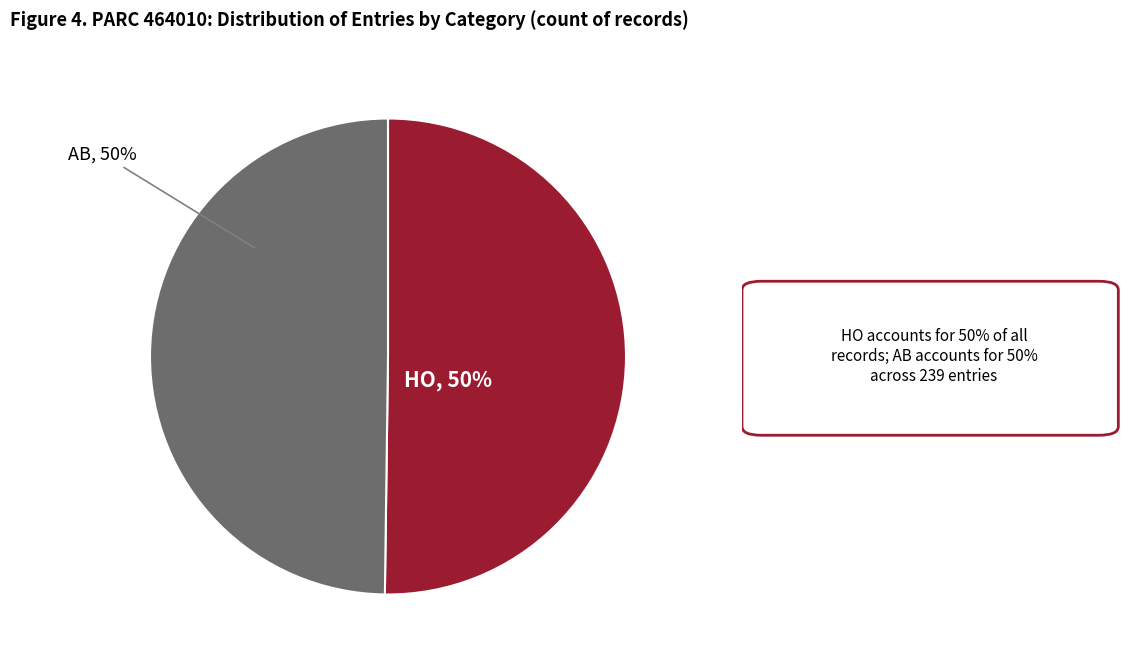

To the nearest percent, what is the average slice percentage?

50%